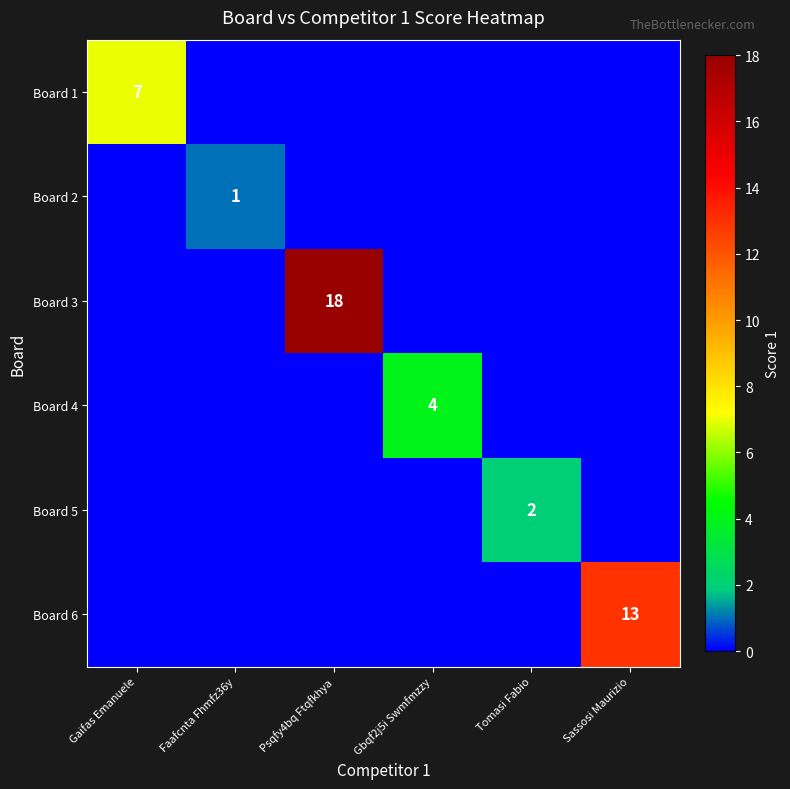

True or false: Board 1 has a value of 7 at Gaifas Emanuele.

True